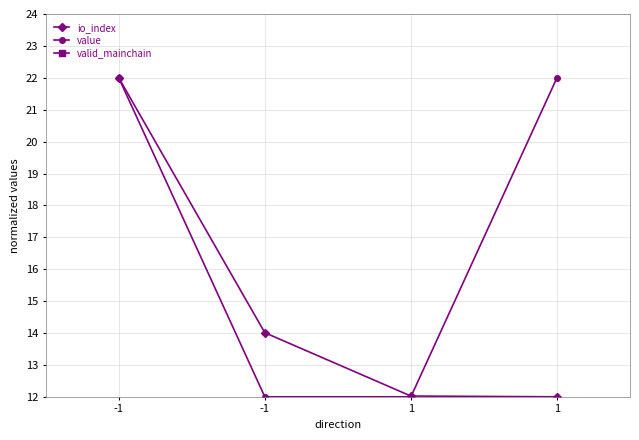

Reading left to right, extract all data points from this chart.

io_index: 22.0	14.0	12.0	12.0
value: 22.0	12.0	12.0	22.0
valid_mainchain: 1.0	1.0	1.0	1.0